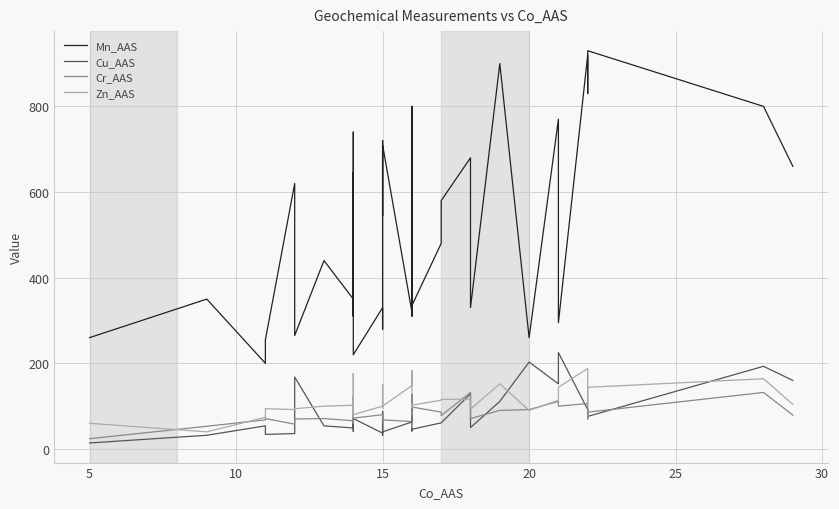

What is the difference between the maximum and minimum values in the Zn_AAS series?

148